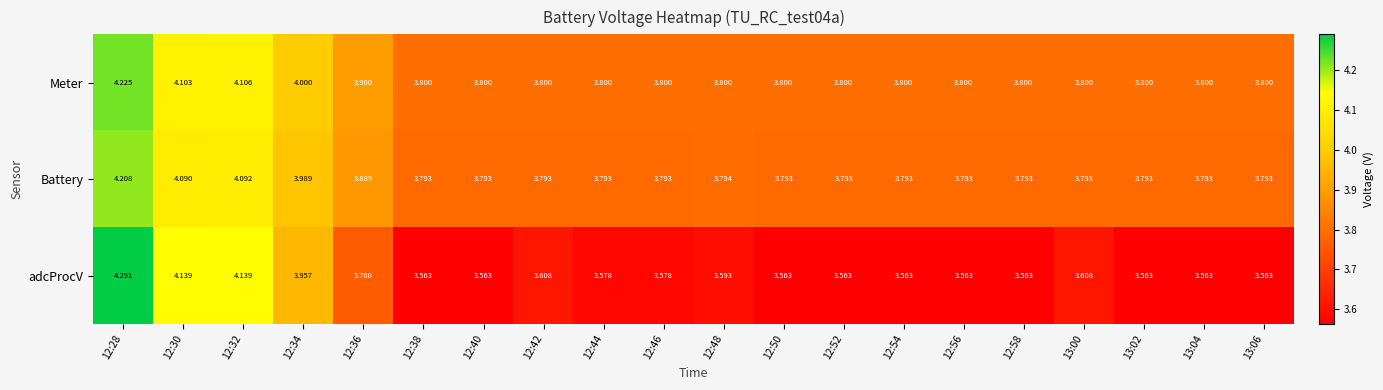

Is the value of adcProcV at 12:46 greater than the value of Battery at 12:56?

No